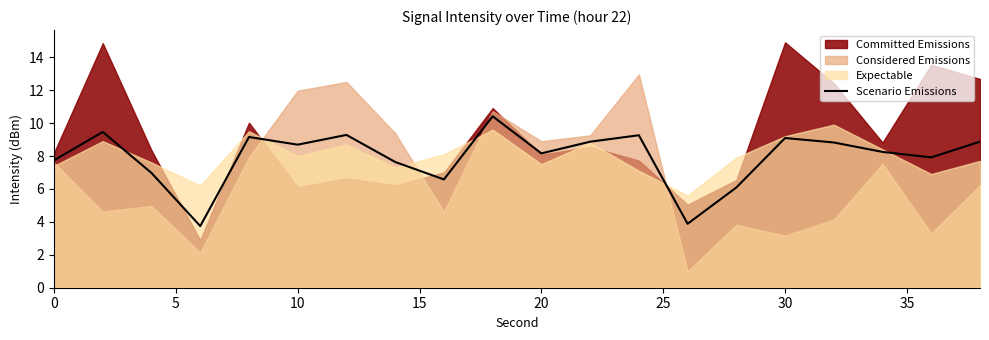

Is it true that Scenario Emissions equals 12.9 at 30?

False